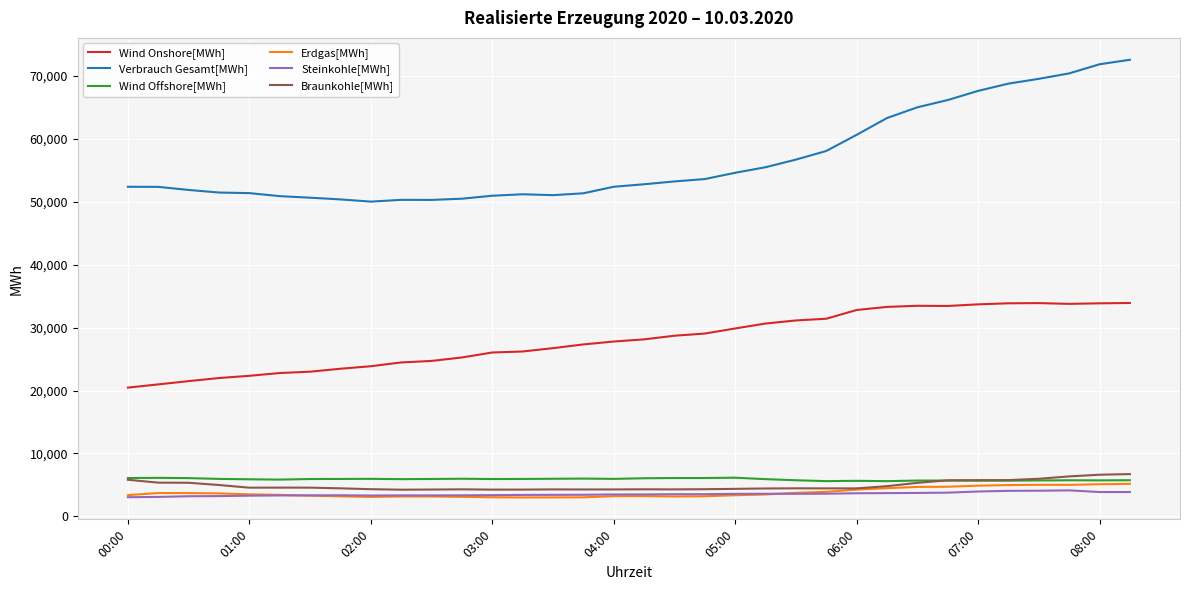

What is the smallest value displayed?

3000